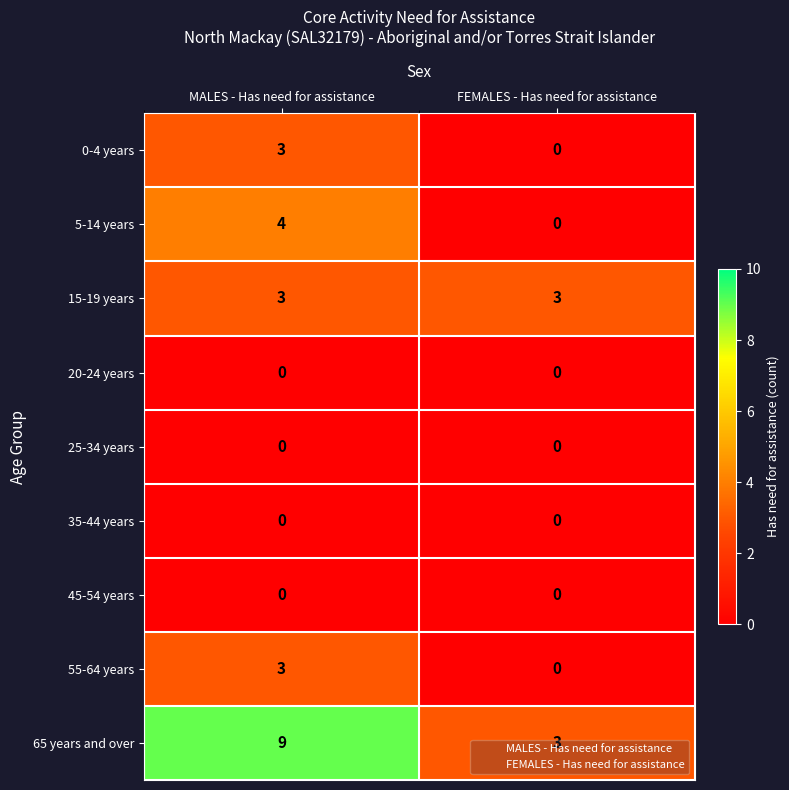

Which label corresponds to the largest value in the chart?

MALES - Has need for assistance